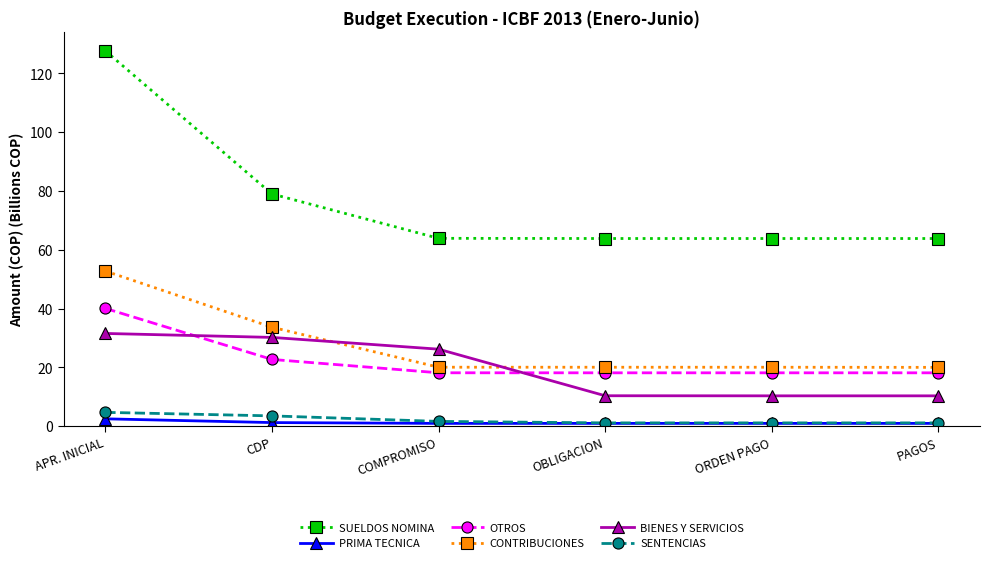

Which label corresponds to the largest value in the chart?

APR. INICIAL